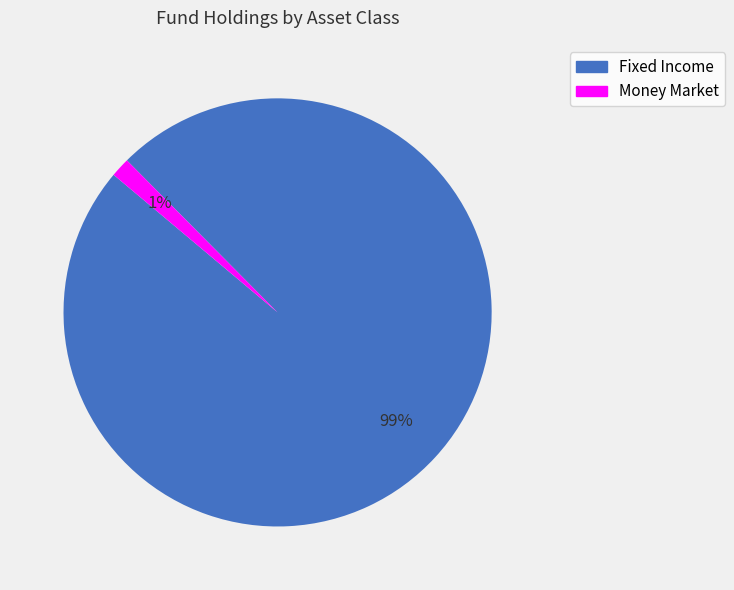

True or false: Money Market accounts for 11% of the total.

False